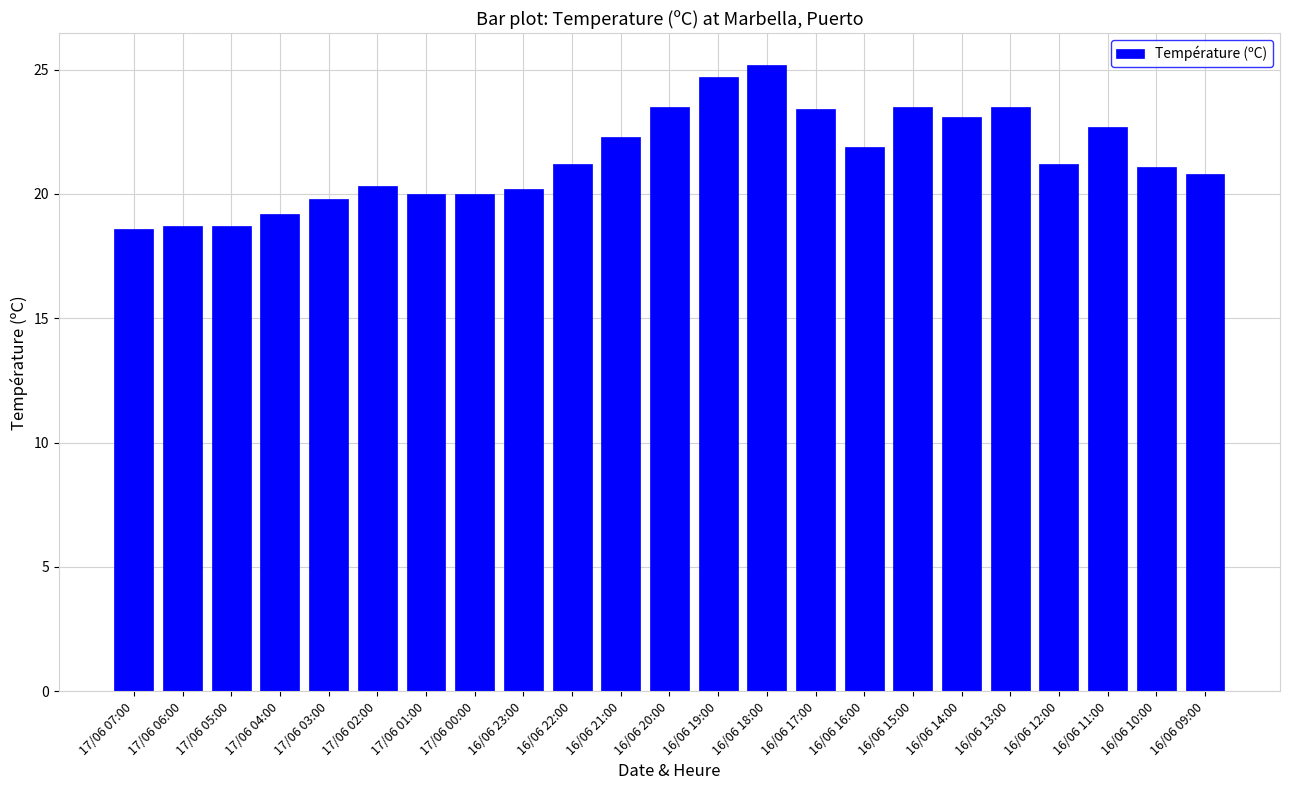

What is the change in value from 17/06 07:00 to 16/06 14:00?

+4.5